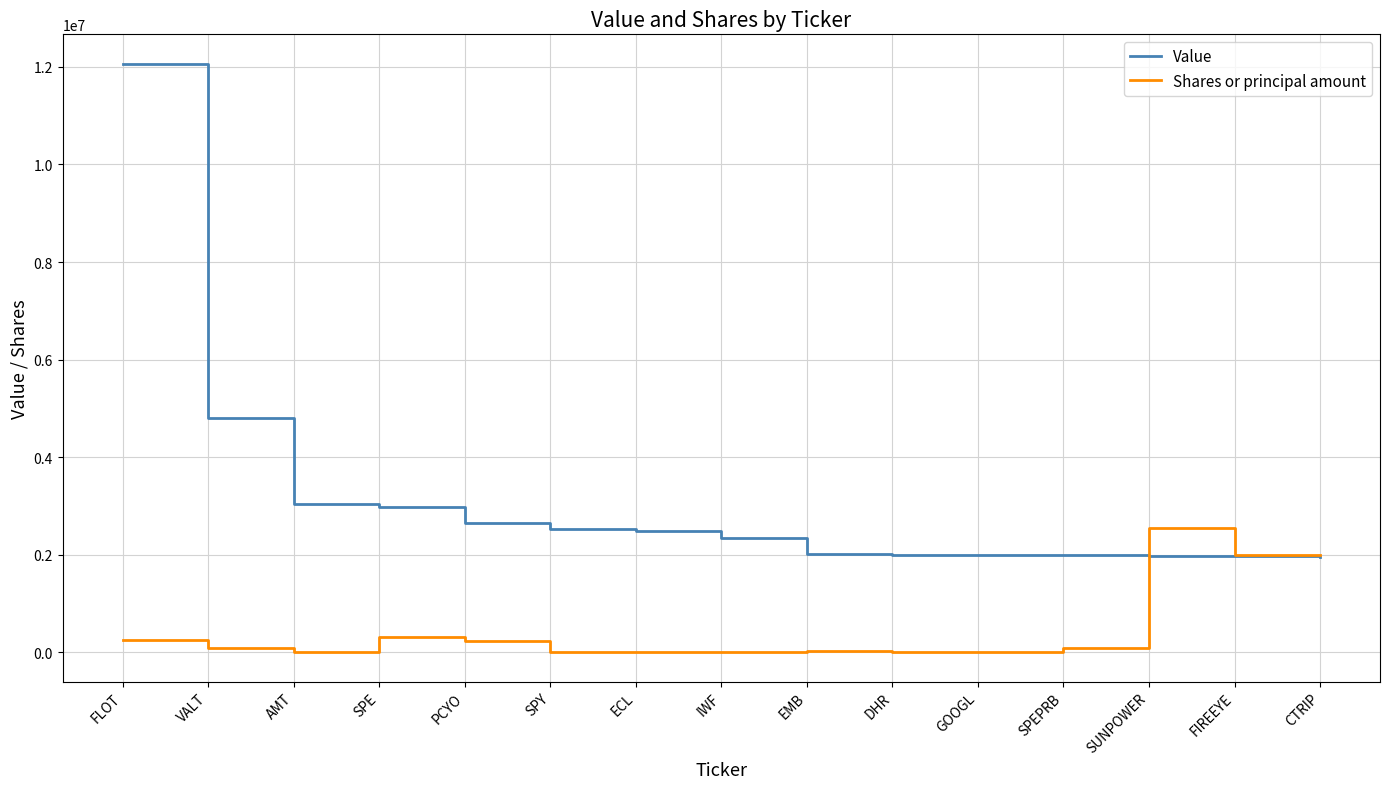

Rank the series by their average value, from highest to lowest.

Value, Shares or principal amount